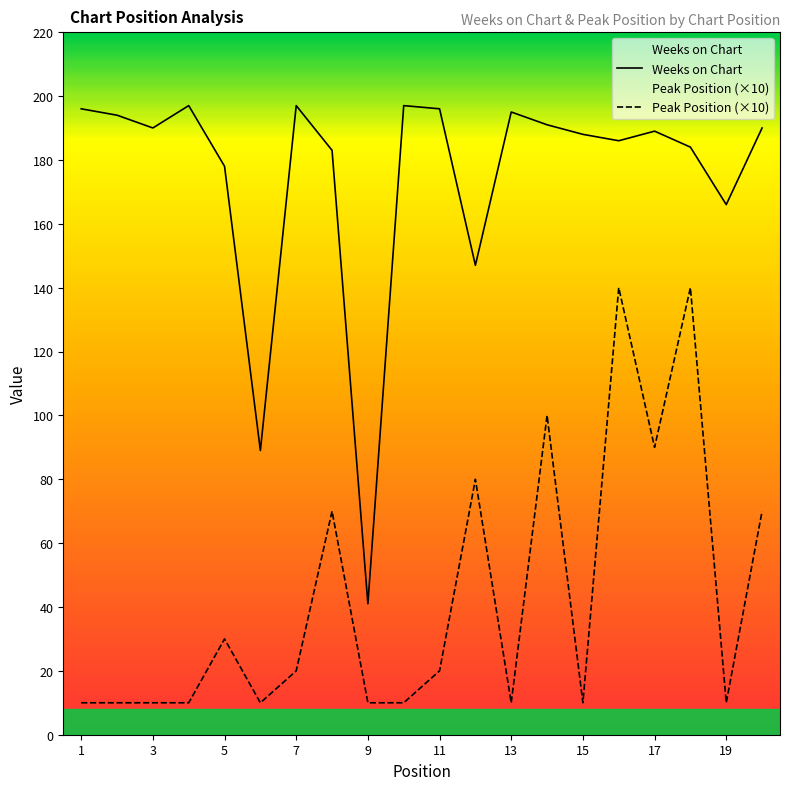

What is the value of the Peak Position point at the 10th from the left?

10